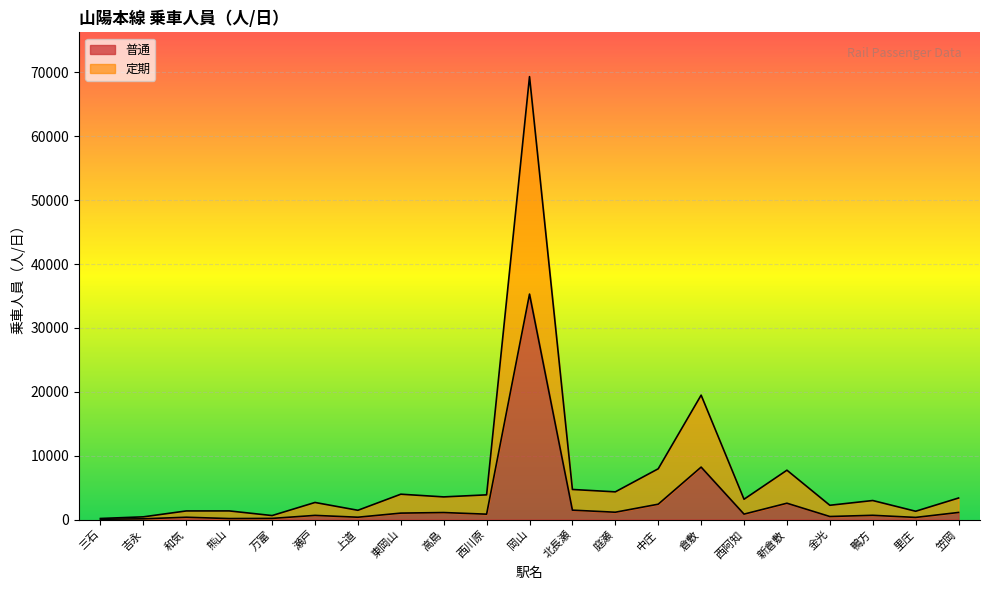

Where is 定期 nearest to the value 34748?

倉敷